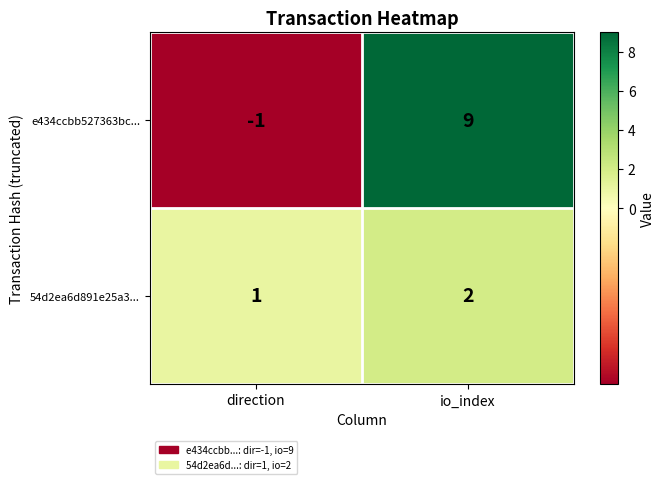

What is the sum of all 54d2ea6d891e25a3... values?

3